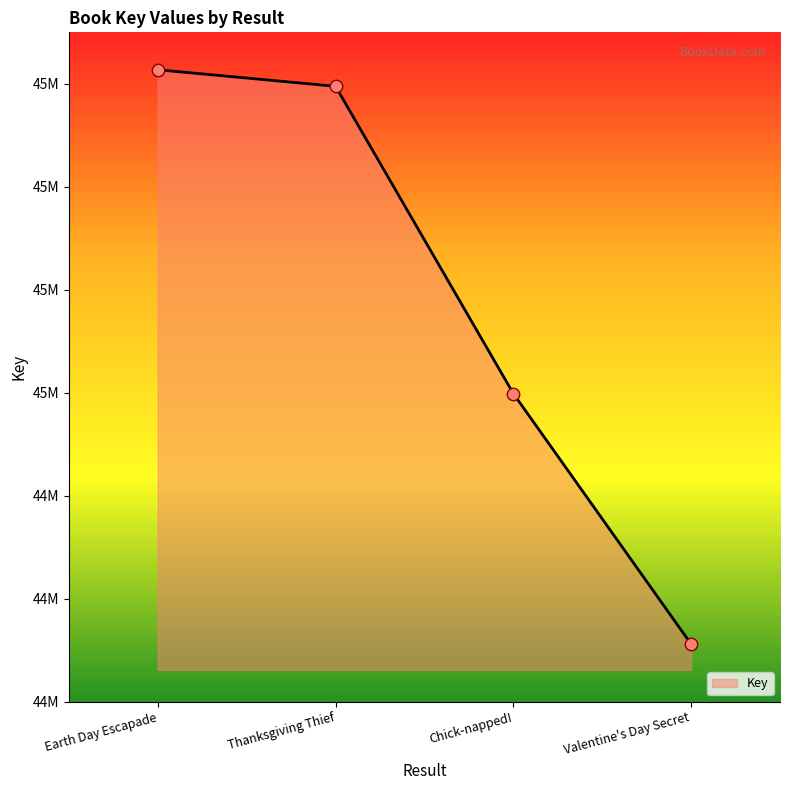

What is the change in value from Thanksgiving Thief to Chick-napped!?

-596729